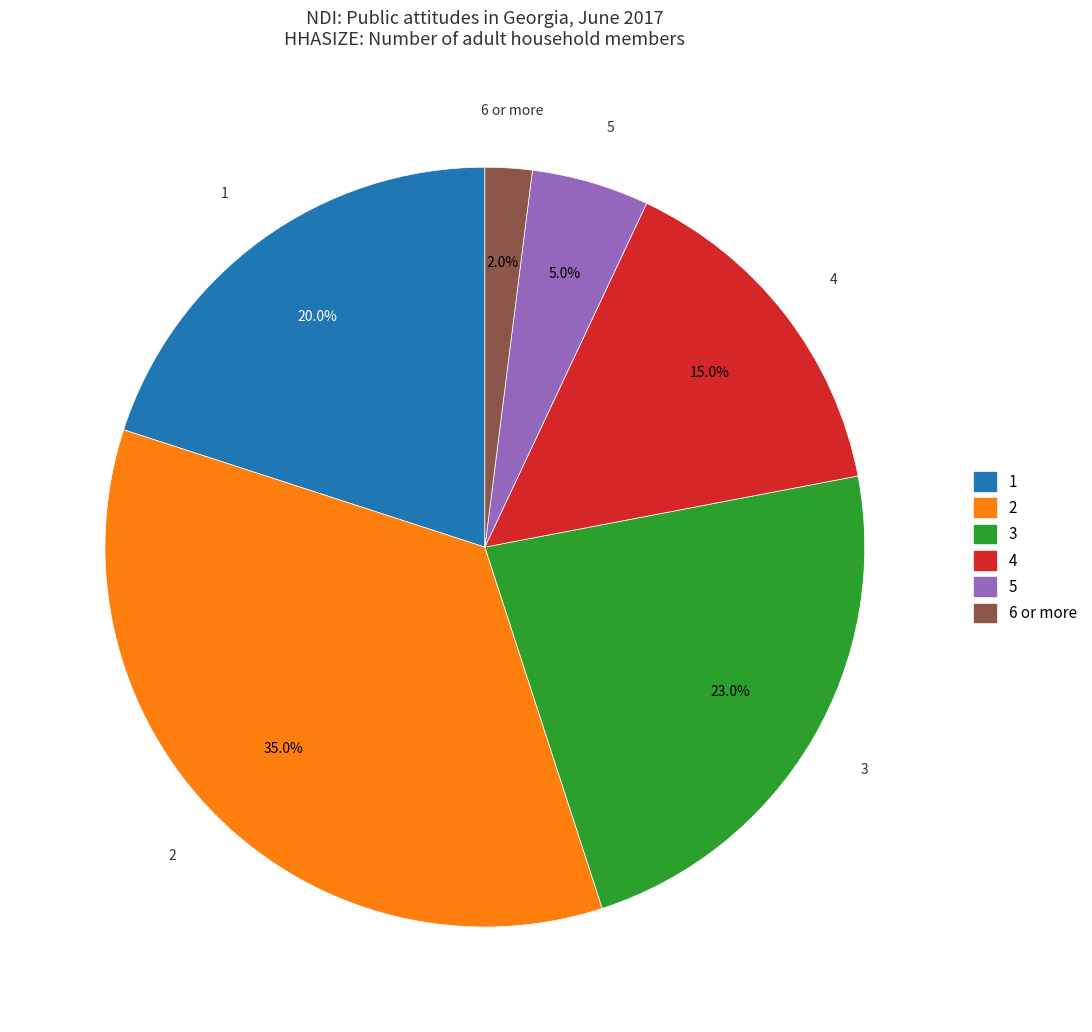

How many segments does this pie chart have?

6